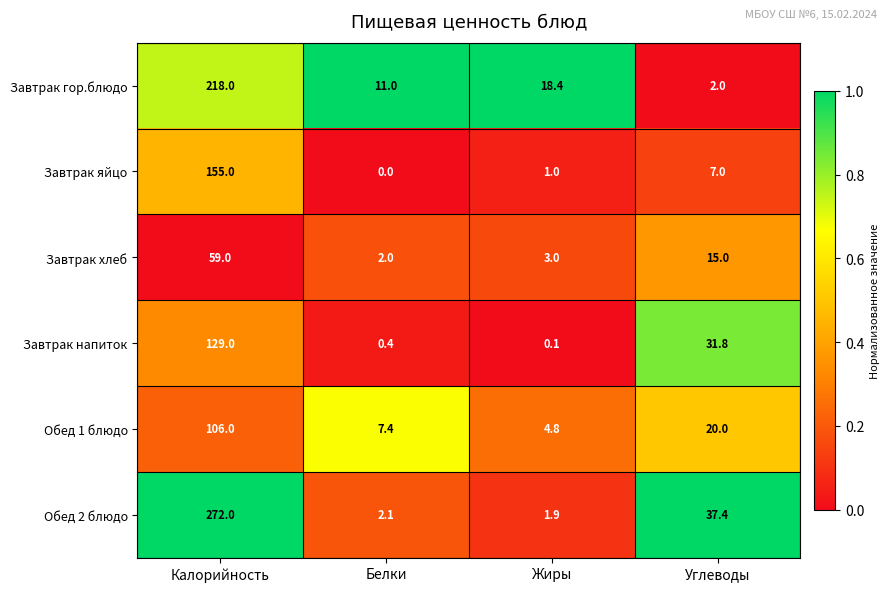

Is the value of Завтрак хлеб at Калорийность greater than the value of Обед 2 блюдо at Калорийность?

No